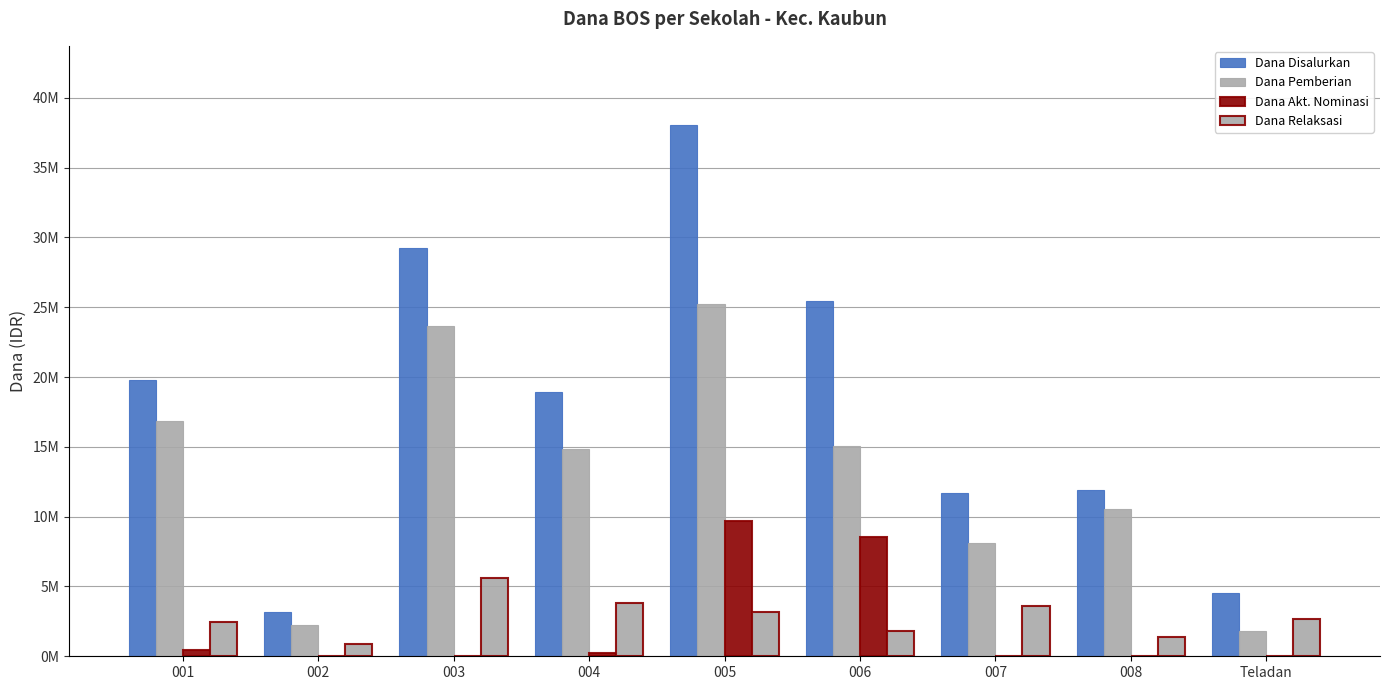

Is it true that Dana Relaksasi equals 1175702 at 005?

False